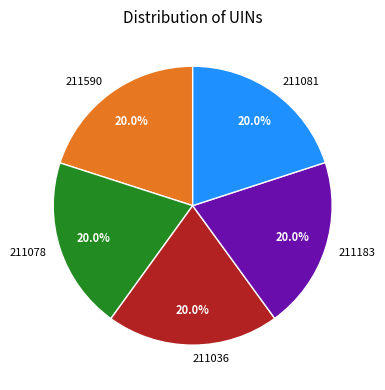

Is the sum of 211036 and 211081 greater than half?

No